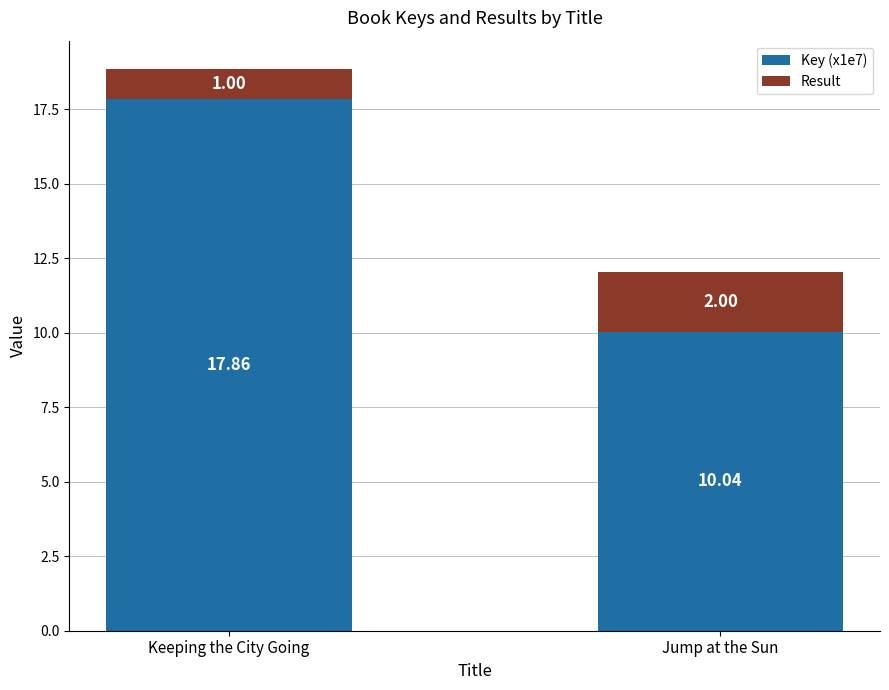

At which category is the sum across all series the highest?

Keeping the City Going